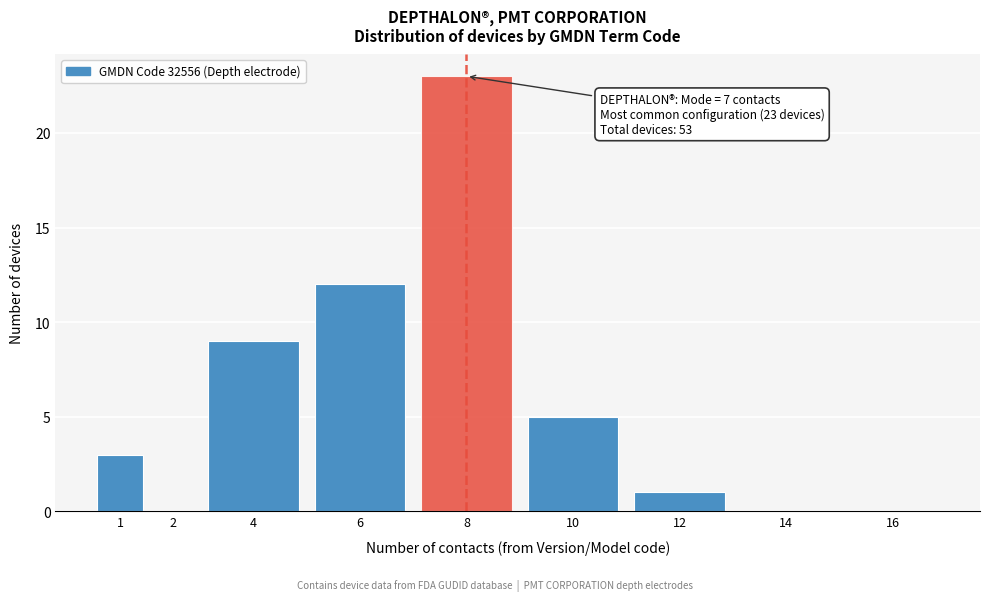

Reading left to right, extract all data points from this chart.

1=3	2=0	4=9	6=12	8=23	10=5	12=1	14=0	16=0